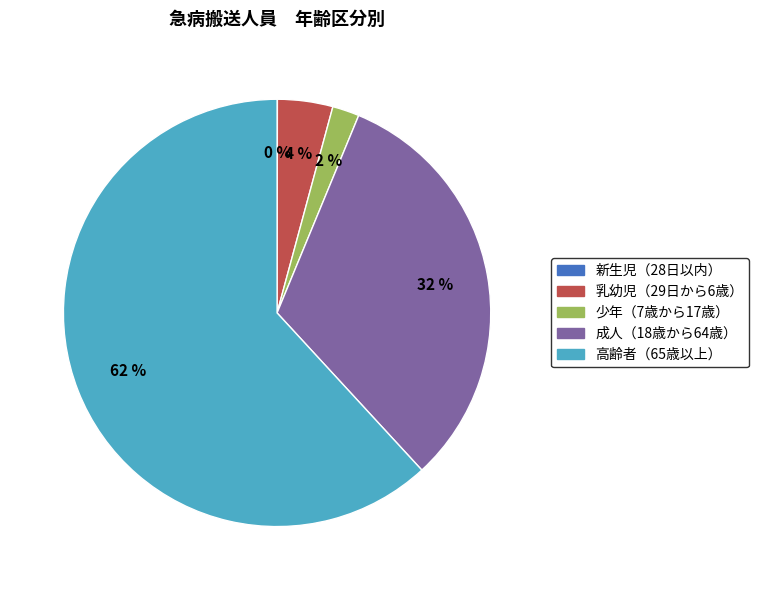

Is 少年（7歳から17歳） the majority of the pie?

No